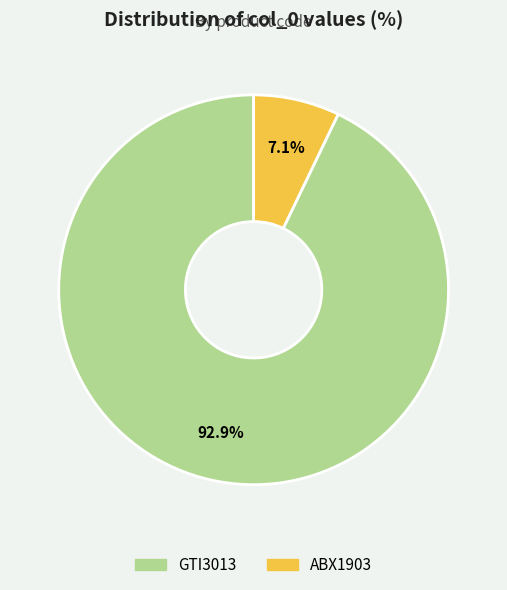

True or false: GTI3013 accounts for 83% of the total.

False